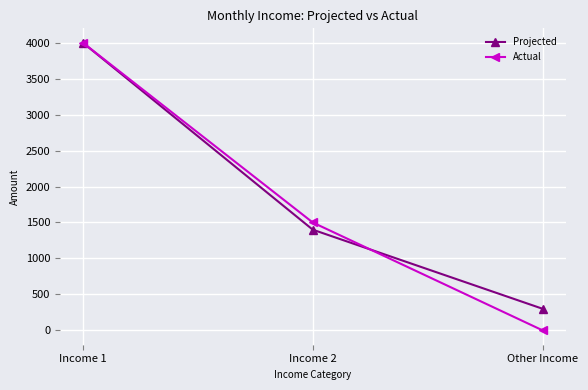

The Actual series shows 1500 at Income 2. True or false?

True